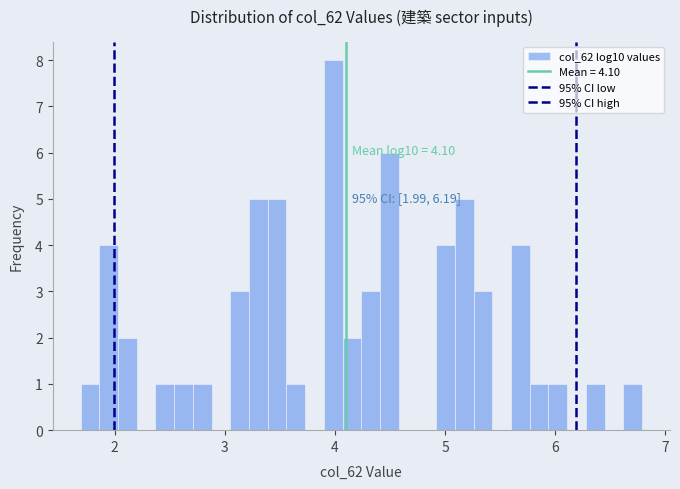

Around what value on the x-axis is the tallest bar? Give the approximate position of its centre, as read against the axis.

4.0